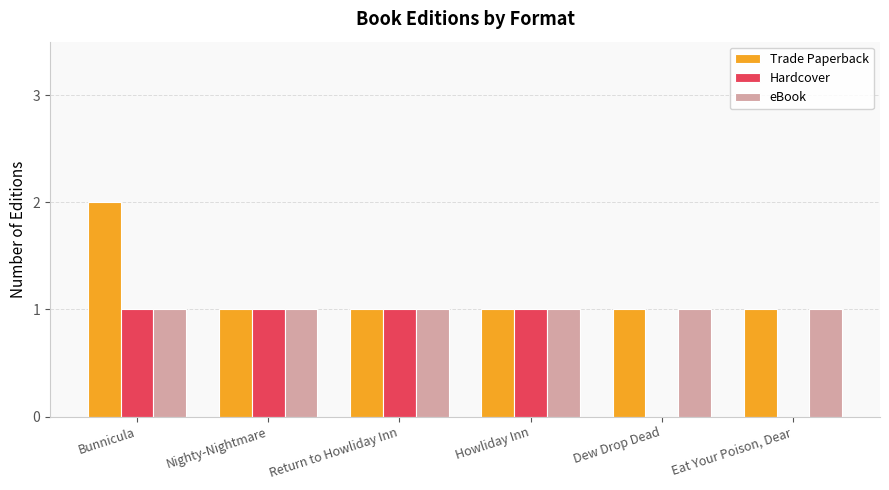

Reading right to left, transcribe all the data shown in this chart.

Trade Paperback: 1	1	1	1	1	2
Hardcover: 0	0	1	1	1	1
eBook: 1	1	1	1	1	1